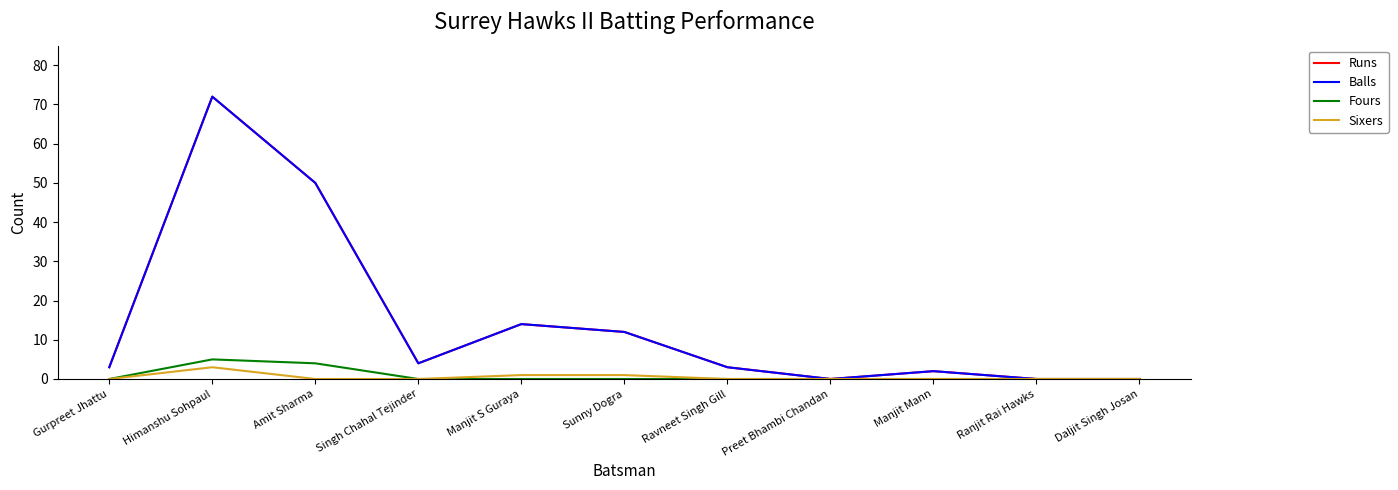

Rank the categories by Fours value from highest to lowest.

Himanshu Sohpaul, Amit Sharma, Gurpreet Jhattu, Singh Chahal Tejinder, Manjit S Guraya, Sunny Dogra, Ravneet Singh Gill, Preet Bhambi Chandan, Manjit Mann, Ranjit Rai Hawks, Daljit Singh Josan